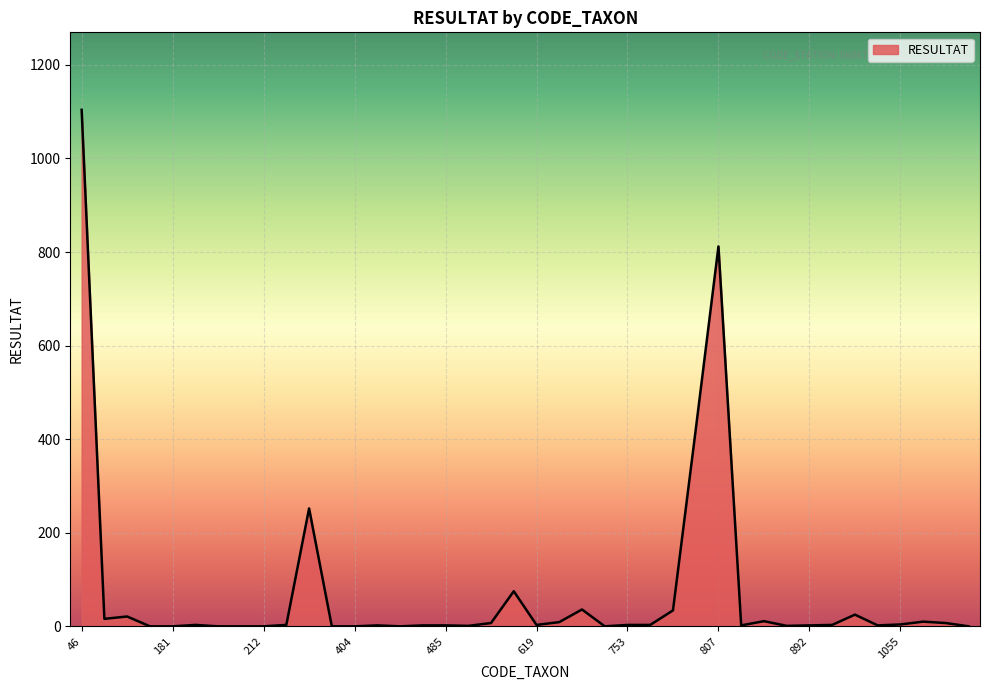

True or false: the data has more than 0 interior local peaks.

True